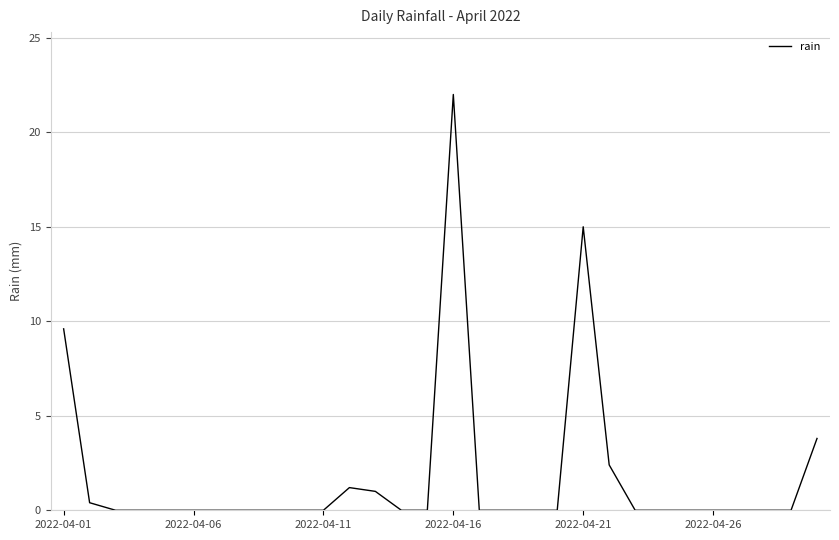

What is the maximum value shown in the chart?

22.0